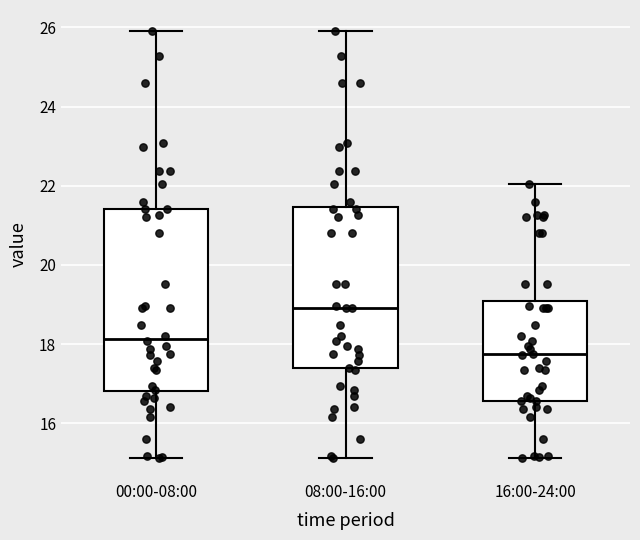

Reading left to right, read every box against the y-axis: the position of its median line, the range the box covers, and the ends of its whiskers. The values are not printed on the chart, so give them approximately, as read against the axis.

00:00-08:00: median 18.2, box 16.8 to 21.4, whiskers 15.2 to 26.0
08:00-16:00: median 19.0, box 17.4 to 21.4, whiskers 15.2 to 26.0
16:00-24:00: median 17.8, box 16.6 to 19.0, whiskers 15.2 to 22.0